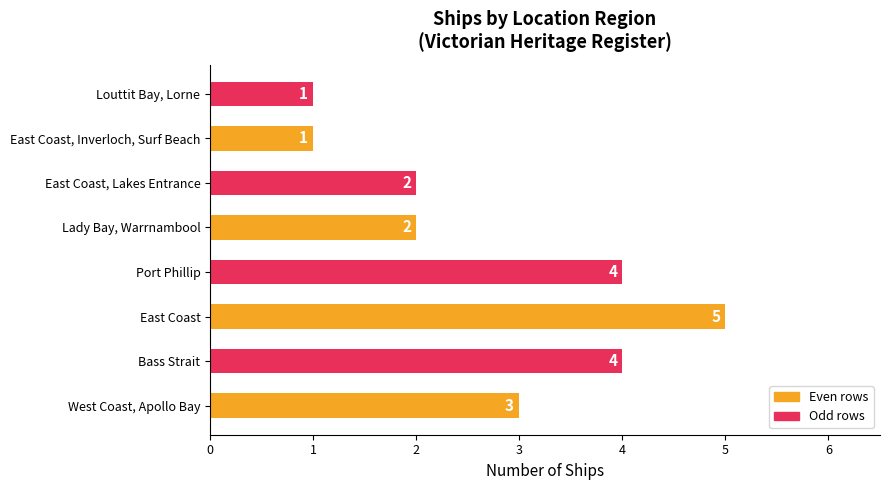

What is the difference between the maximum and second lowest values?

4